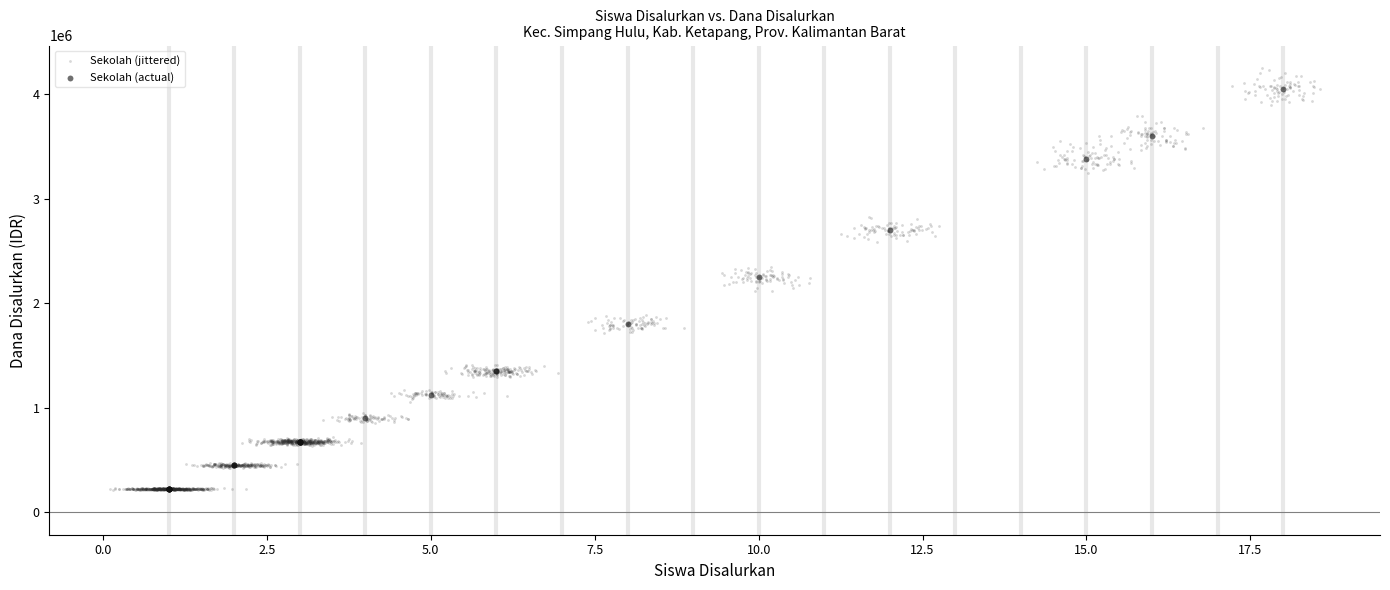

Which series reaches the maximum Y coordinate?

Sekolah (jittered)